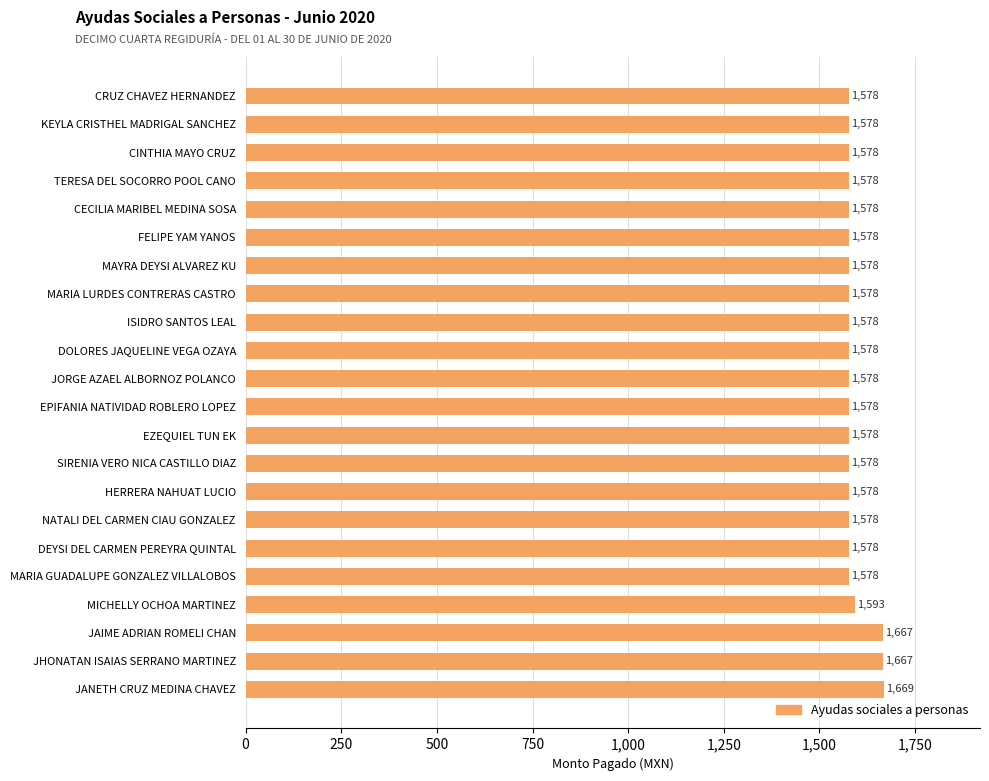

The value at ISIDRO SANTOS LEAL is 1578.0. True or false?

True